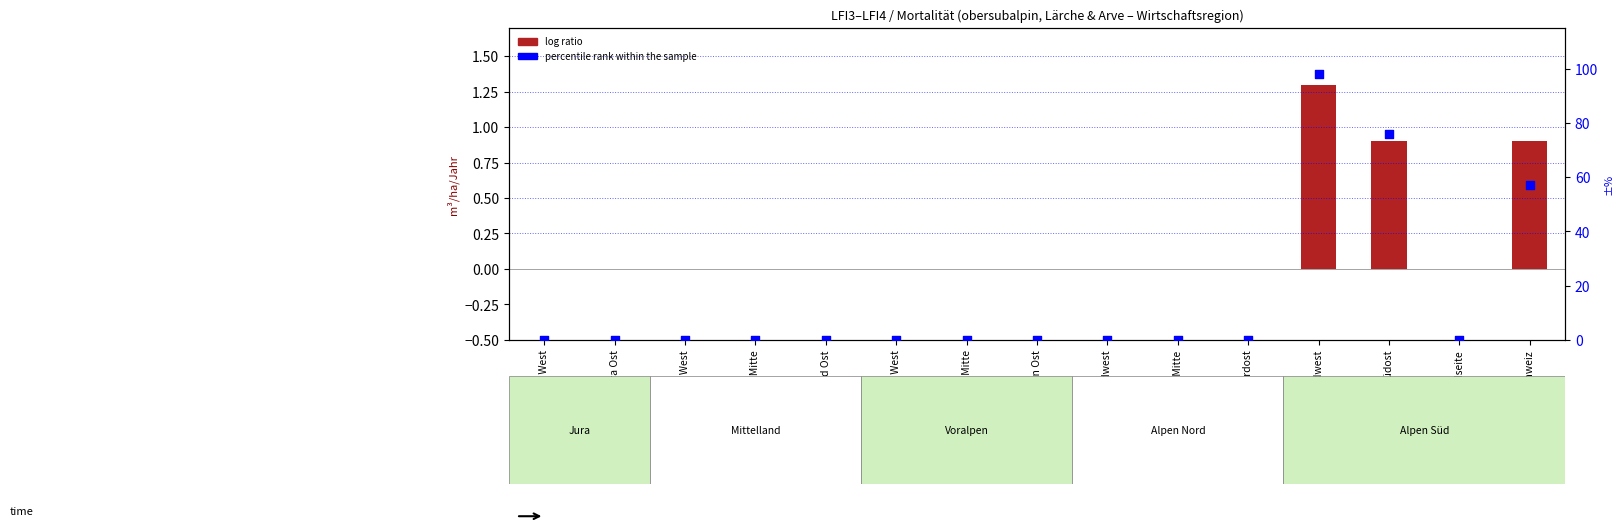

Which series has the widest spread of Y values?

percentile rank within the sample